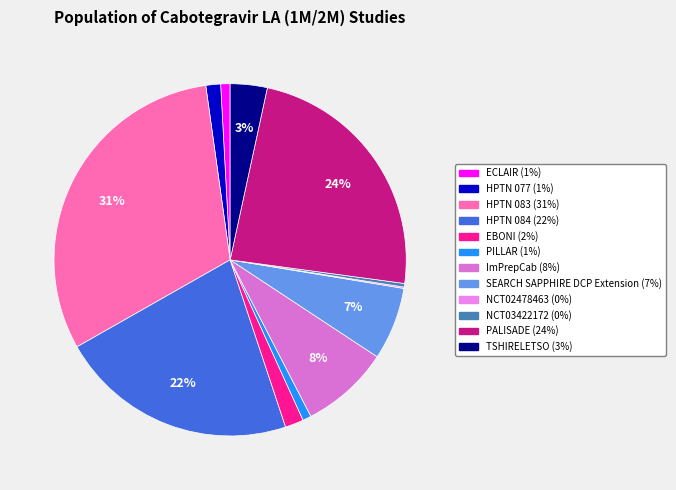

Is the sum of PALISADE and EBONI greater than half?

No